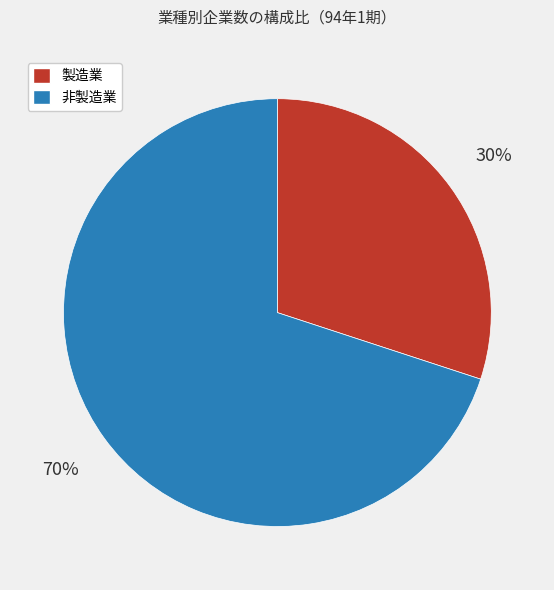

Is the sum of 製造業 and 非製造業 greater than half?

Yes